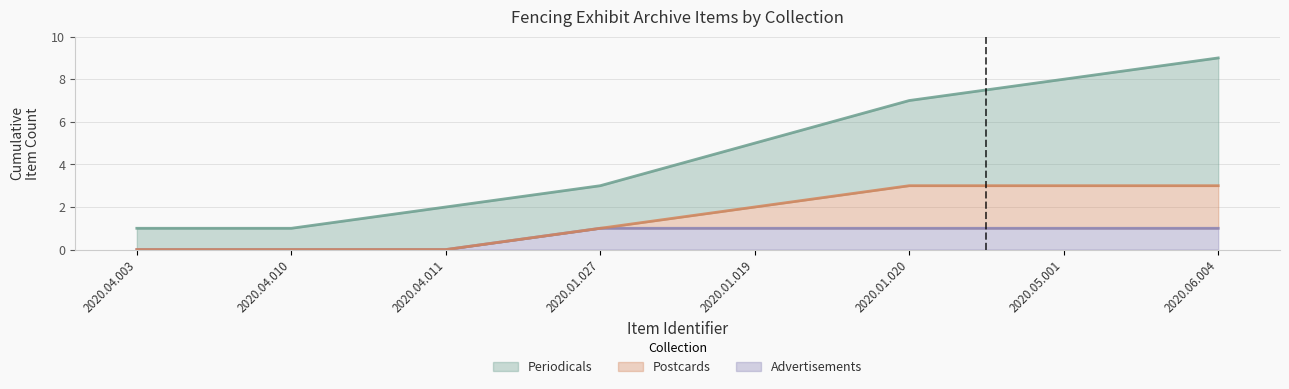

Which series has the largest total across all categories?

Periodicals